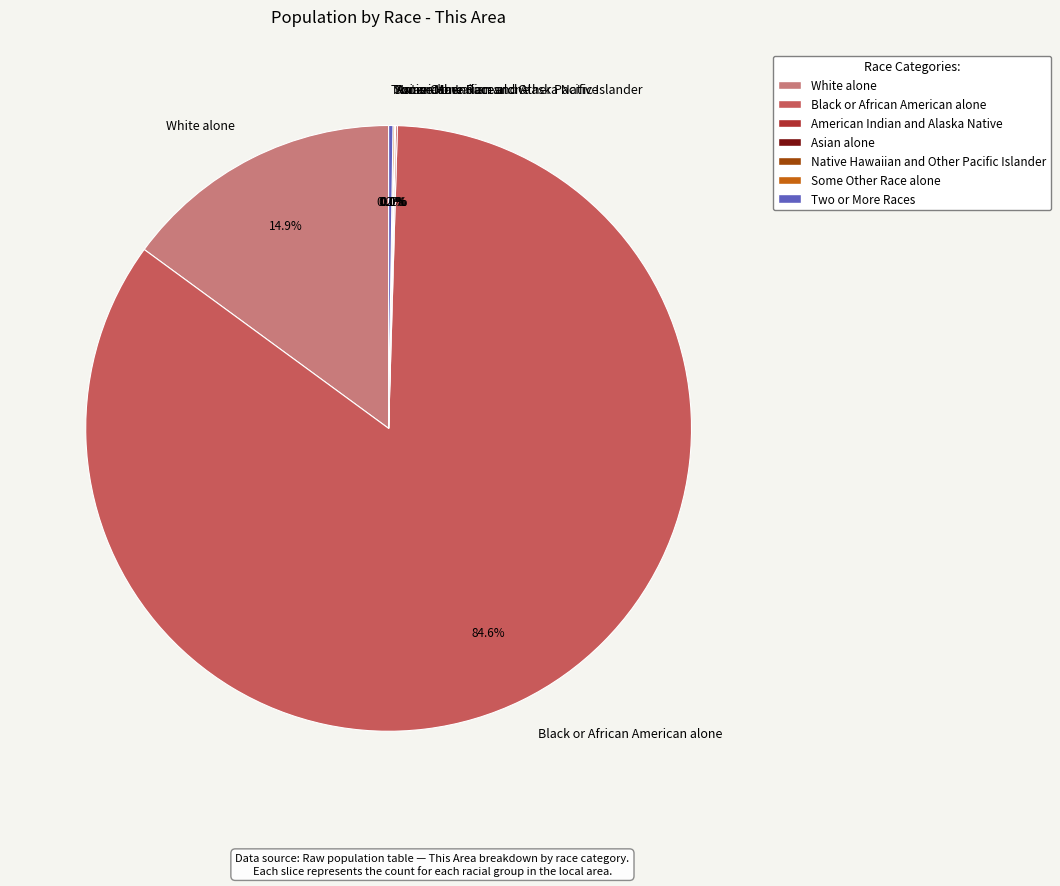

Which category has the biggest portion of the pie?

Black or African American alone